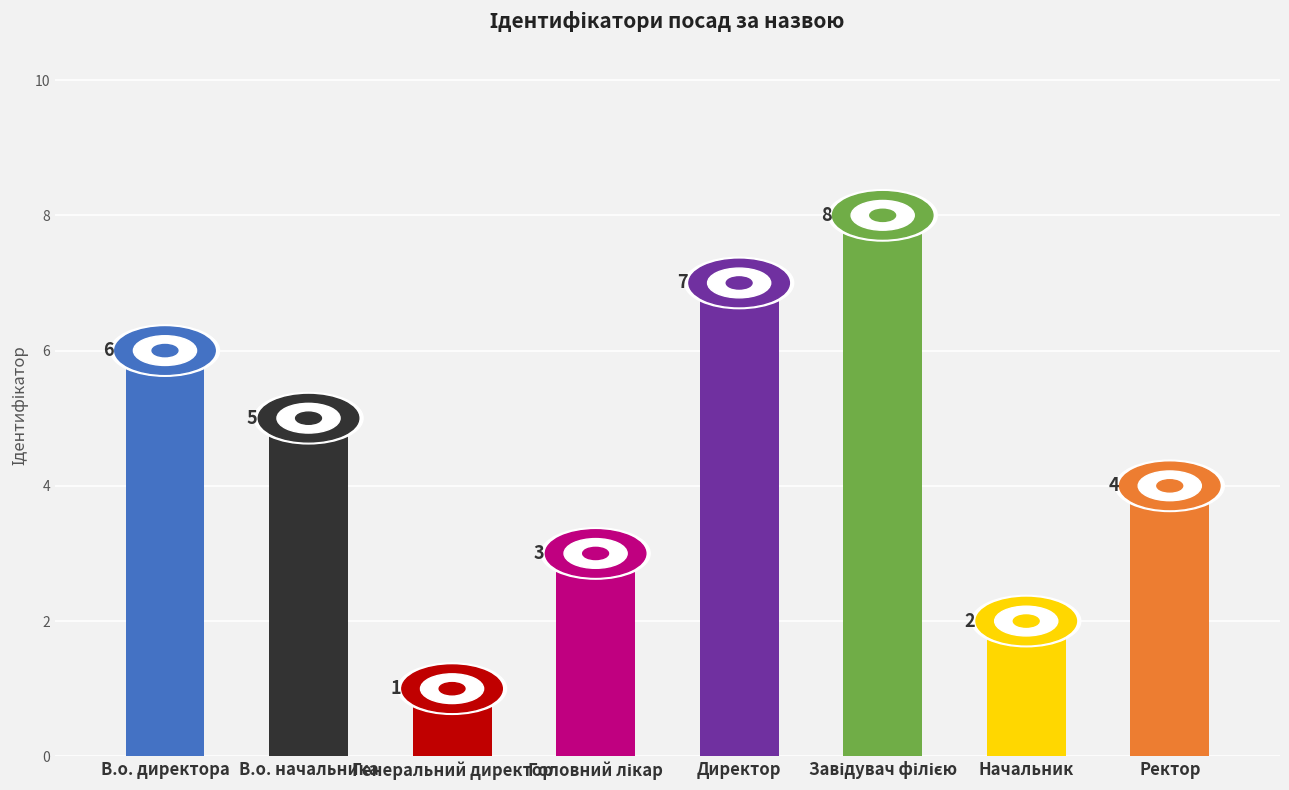

What is the greatest value displayed?

8